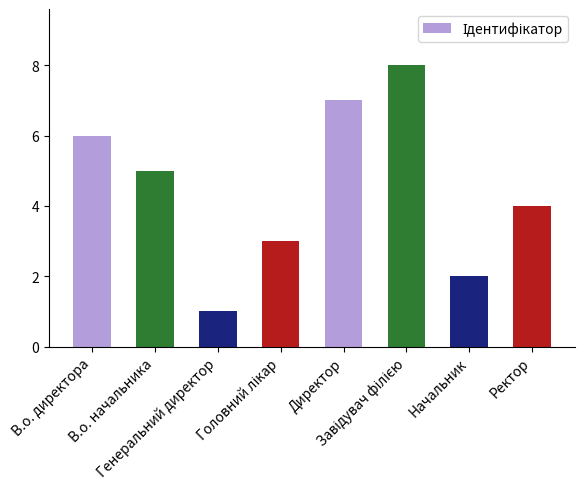

Read the value at В.о. директора.

6